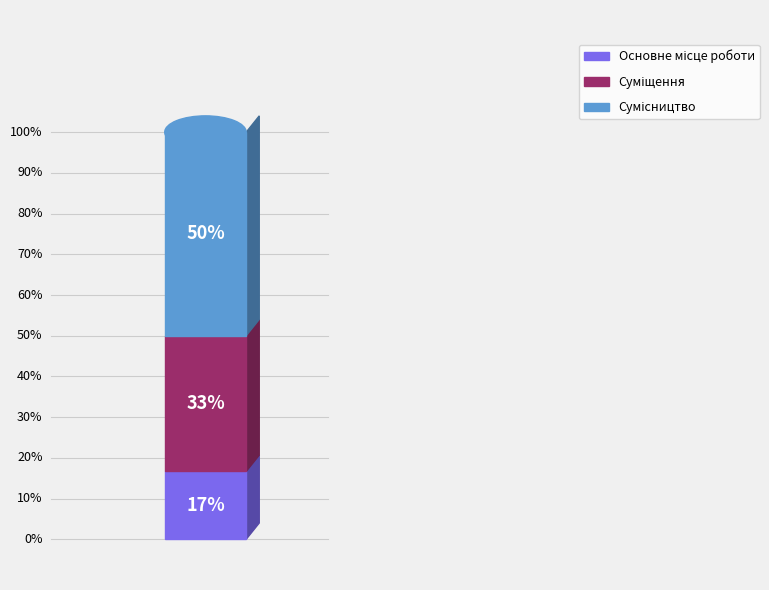

What is the ratio of the value at Основне місце роботи to the value at Сумісництво?

0.3